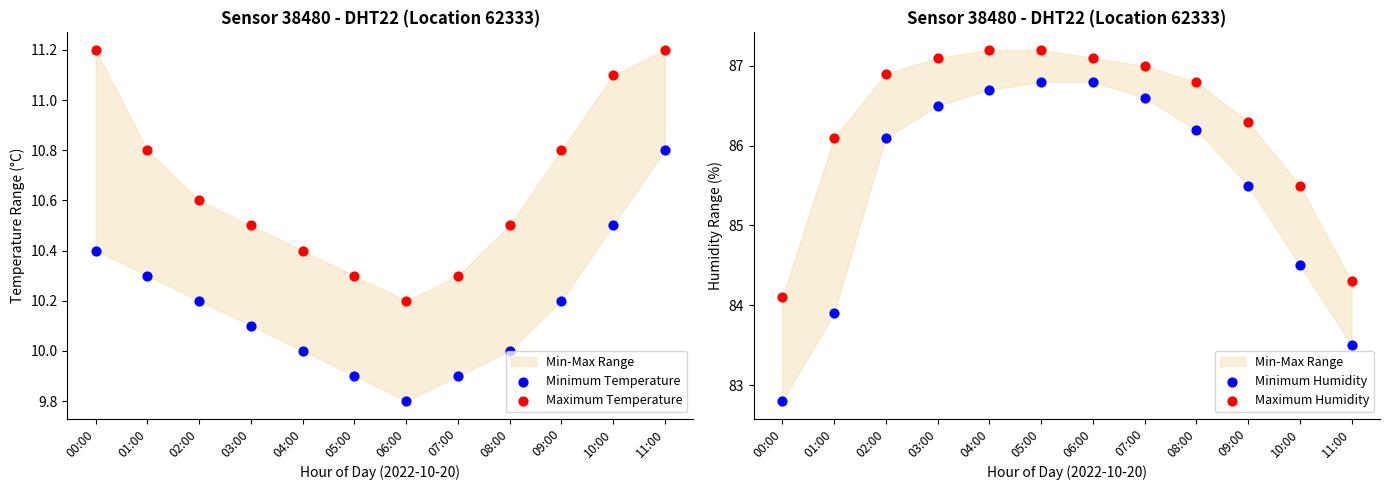

Which series contains the lowest Y value?

Minimum Temperature